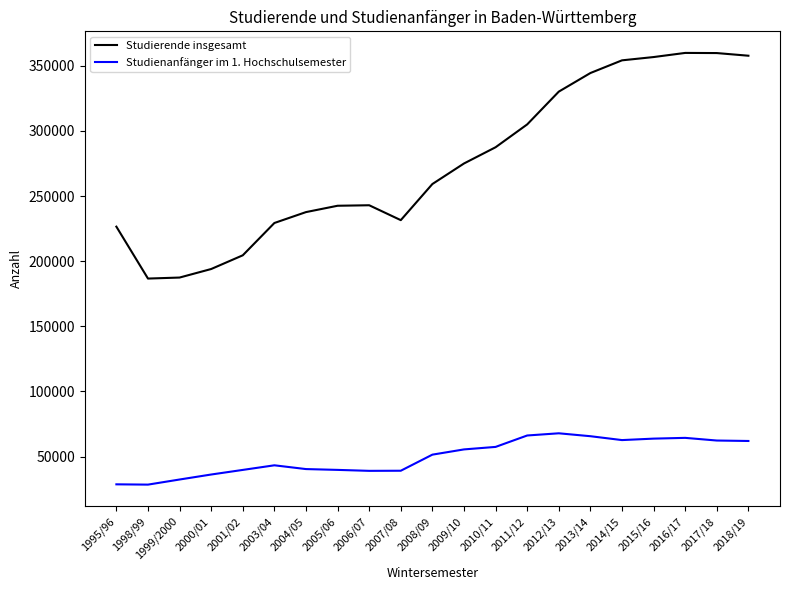

Which series has the largest total across all categories?

Studierende insgesamt